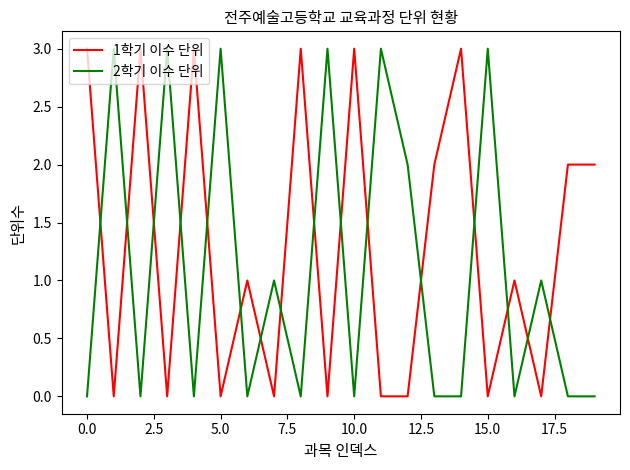

List the series in order of their overall mean, highest first.

1학기 이수 단위, 2학기 이수 단위